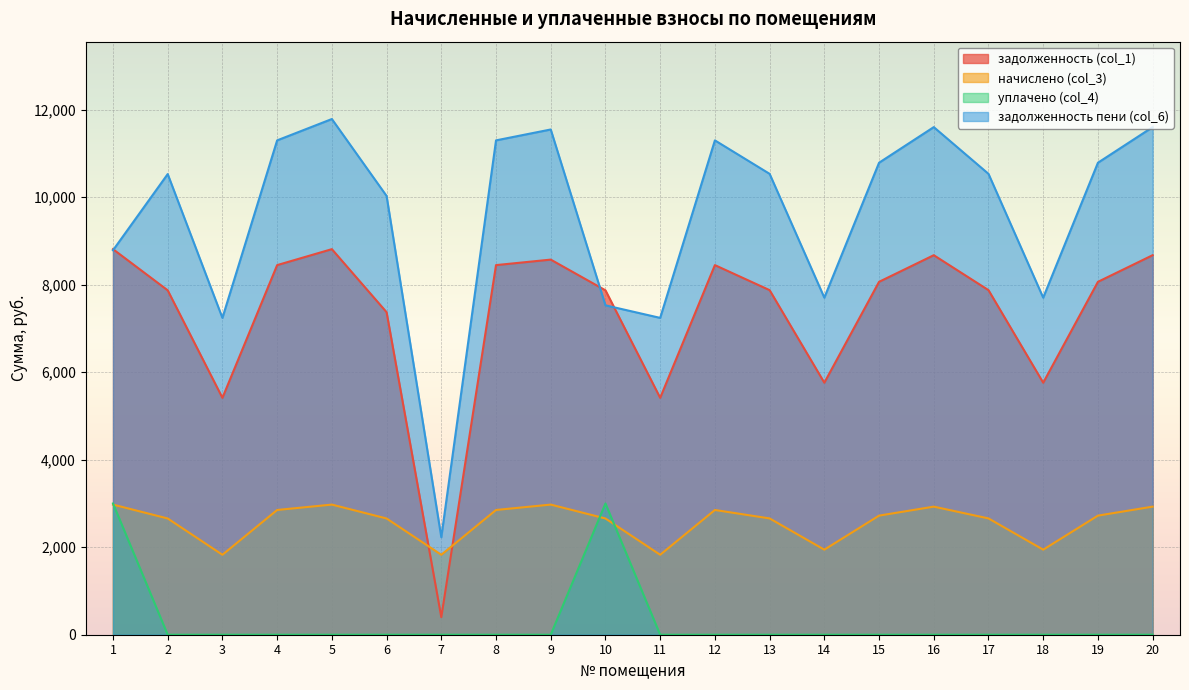

What is the sum of all задолженность (col_1) values?

146642.1